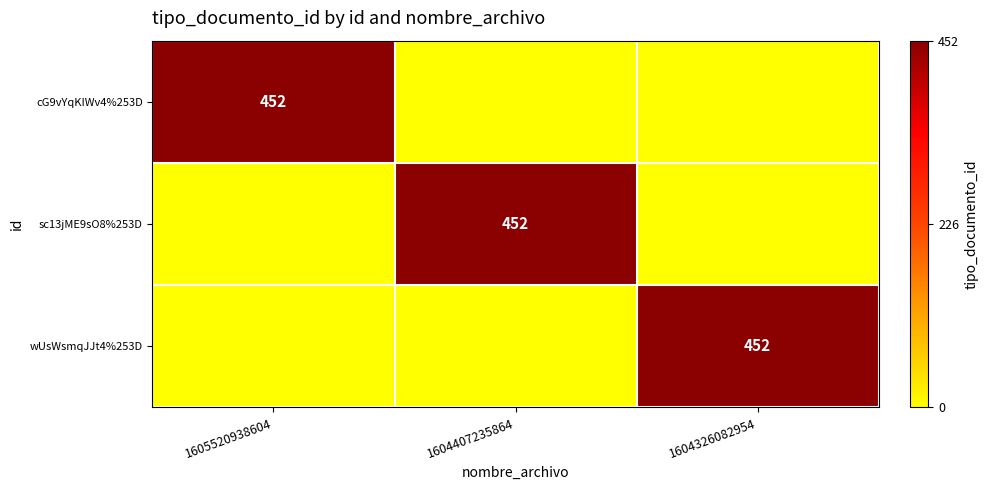

Is it true that cG9vYqKIWv4%253D equals 452 at 1605520938604?

True